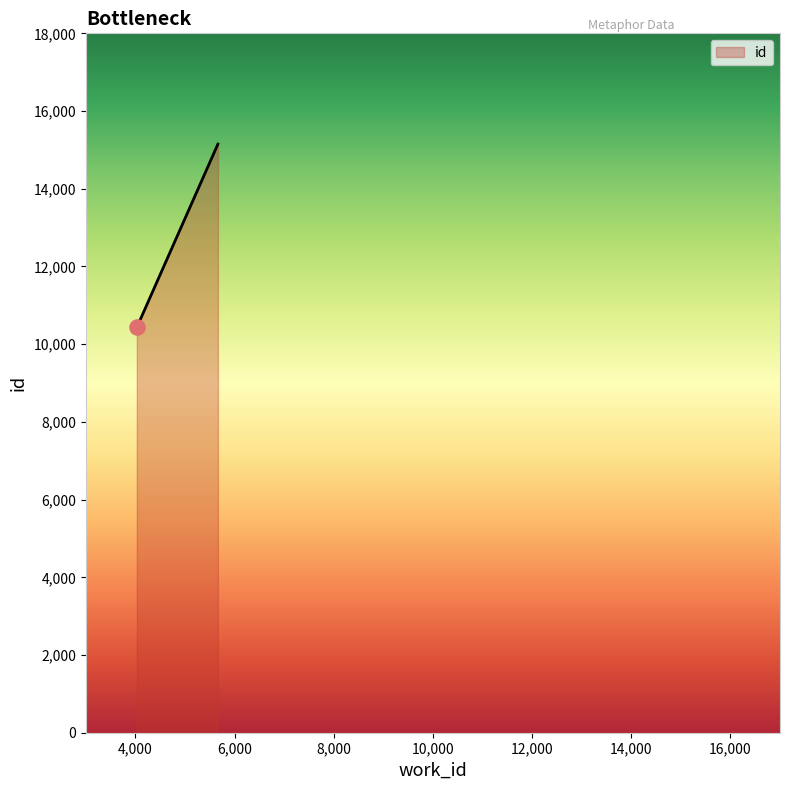

What is the greatest value displayed?

15150